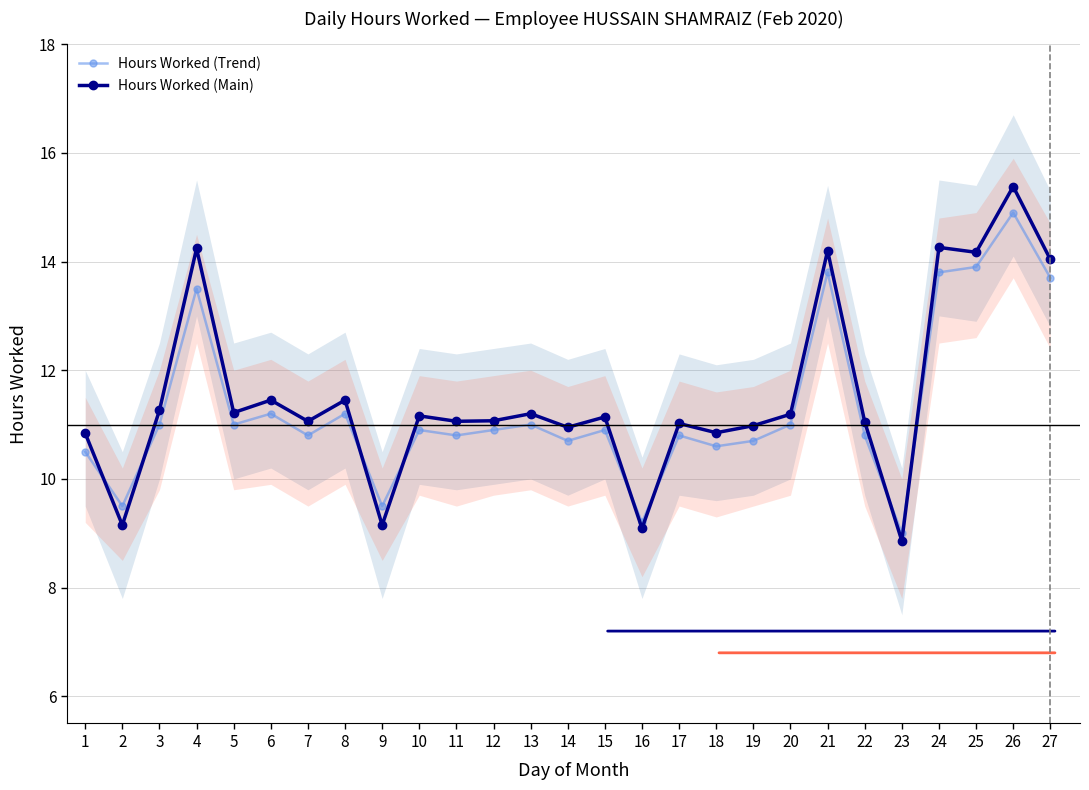

At how many categories does at least one series exceed 10?

23